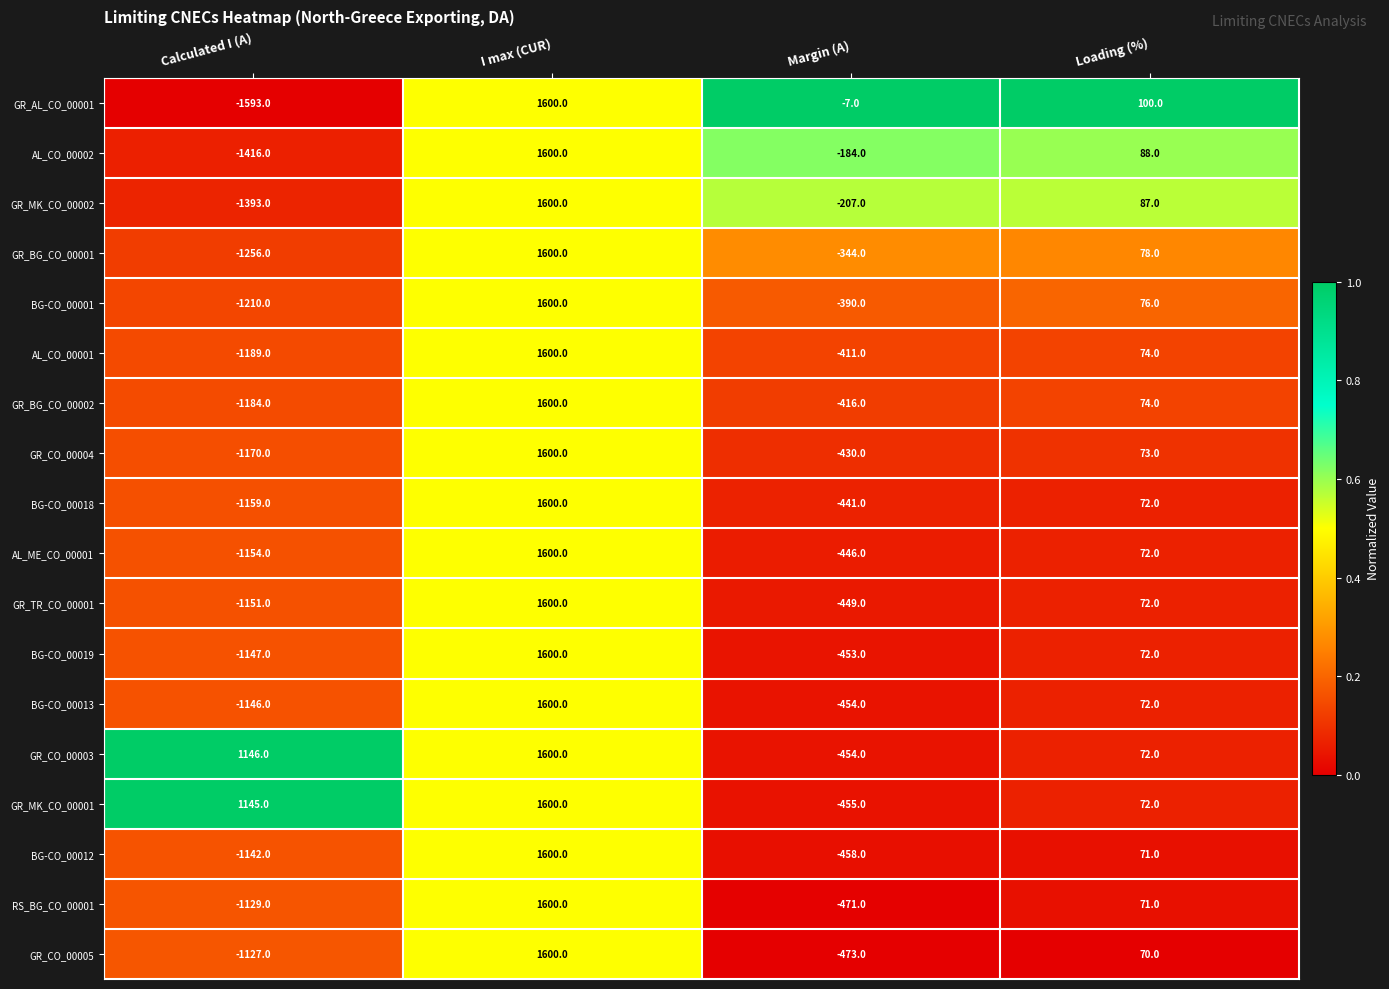

Rank the categories by GR_BG_CO_00001 value from lowest to highest.

Calculated I (A), Margin (A), Loading (%), I max (CUR)